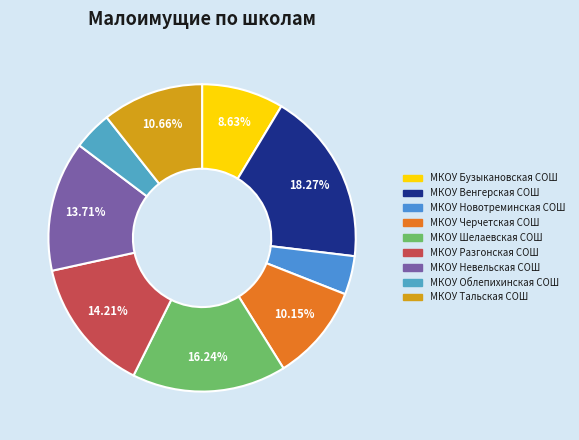

What percentage is the МКОУ Черчетская СОШ slice, to the nearest percent?

10%